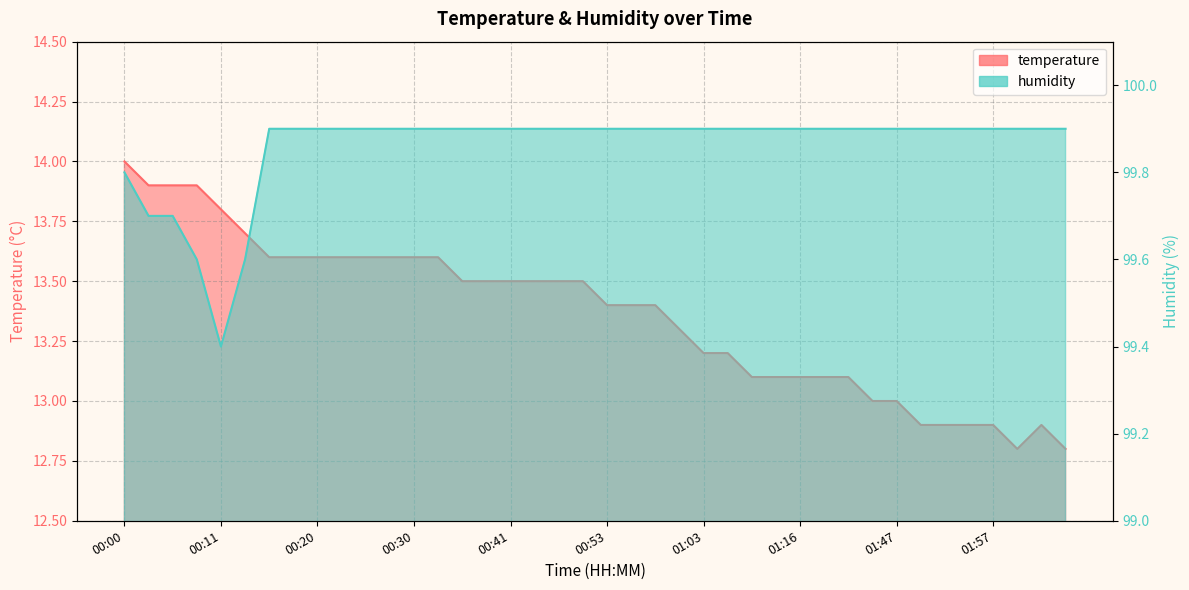

At which category is the sum across all series the highest?

00:00